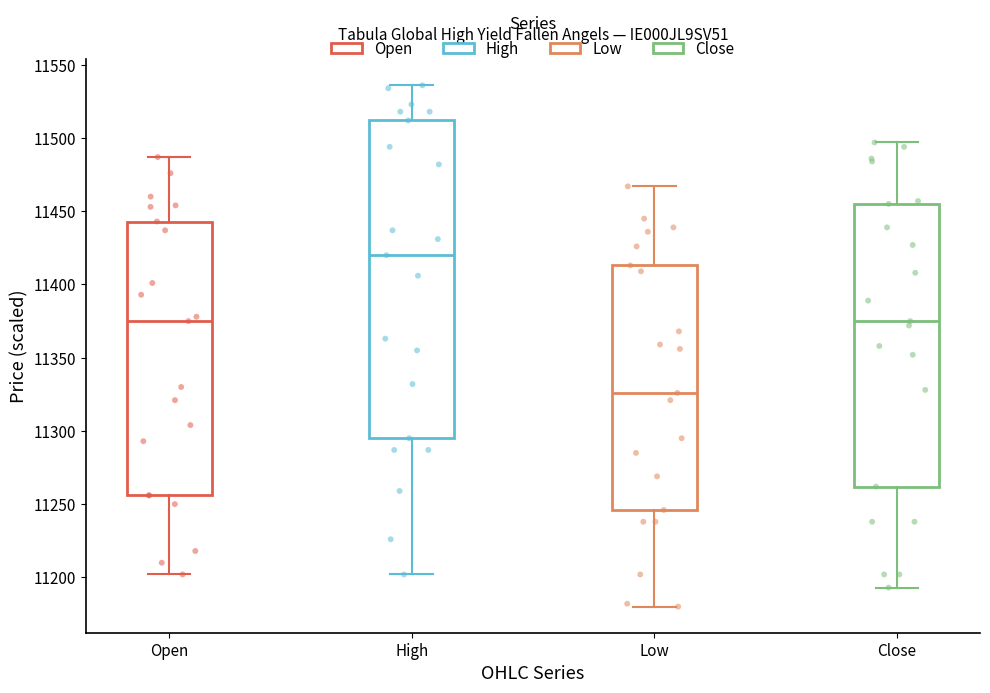

Which box is the tallest, from its lower edge to its upper edge?

High